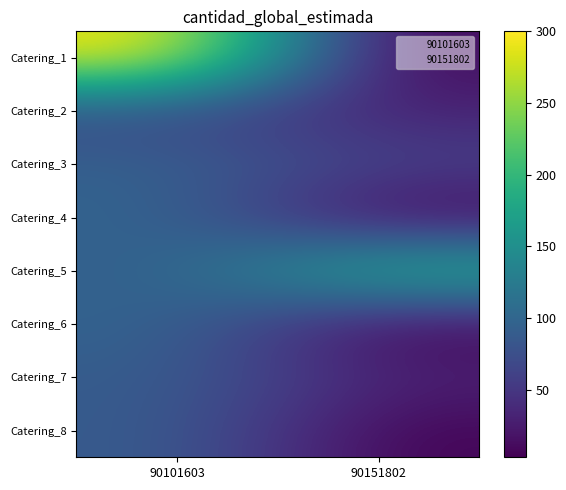

At 90101603, list the series in order from smallest to largest.

Catering_2, Catering_5, Catering_7, Catering_8, Catering_3, Catering_4, Catering_6, Catering_1